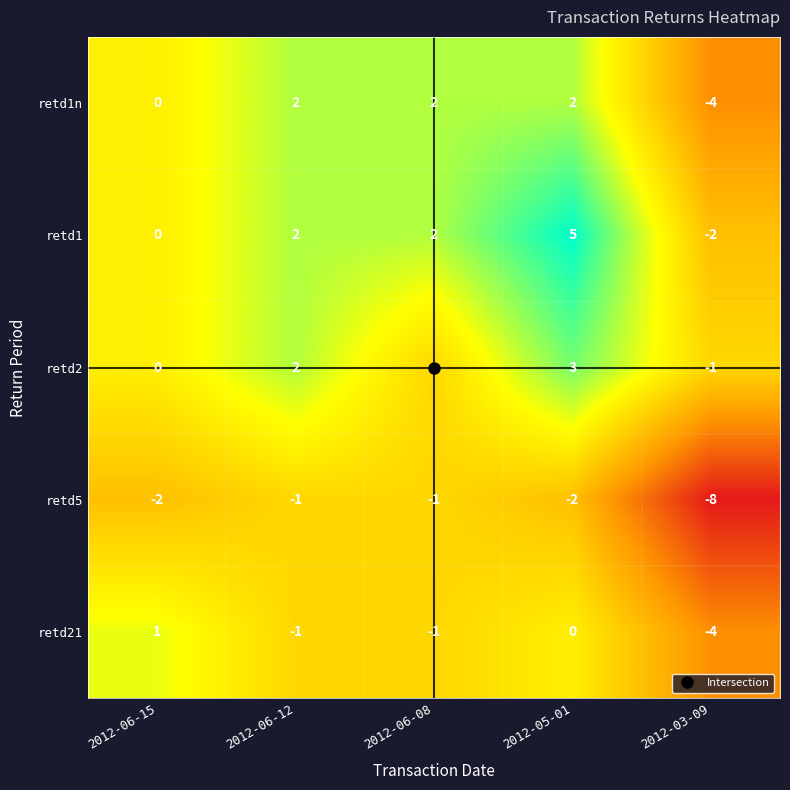

How many categories are shown in the chart?

5